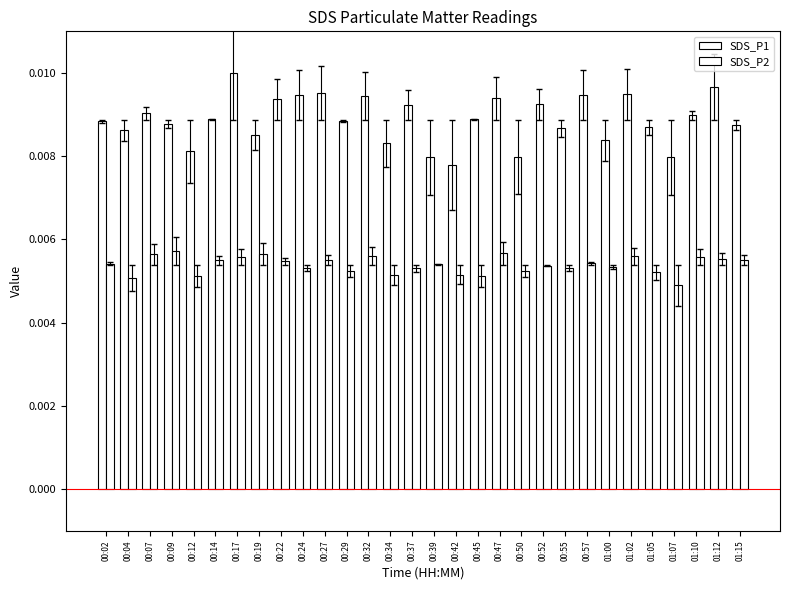

The value of SDS_P1 at 01:05 is 0.0. True or false?

False